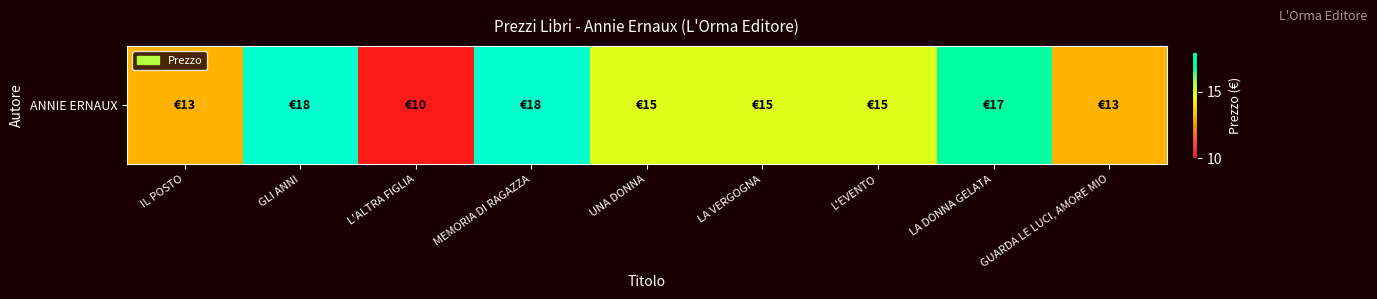

Is it true that the value at IL POSTO is 13?

True